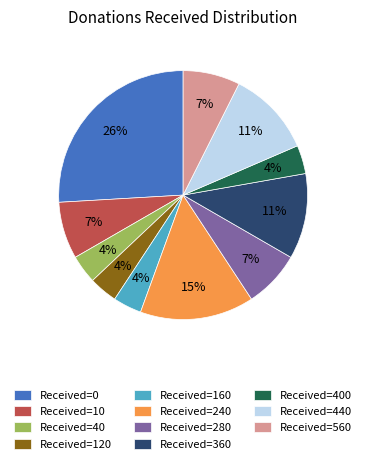

What is the largest slice in the pie chart?

Received=0